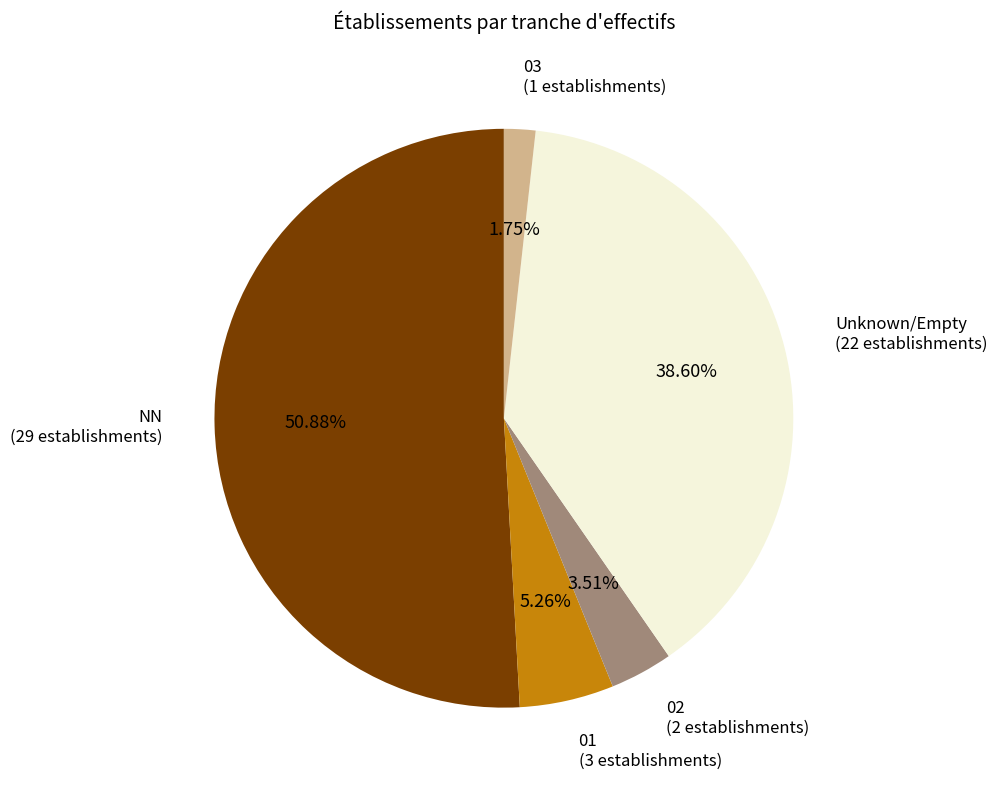

Between NN (29 establishments) and 01 (3 establishments), which is larger?

NN (29 establishments)